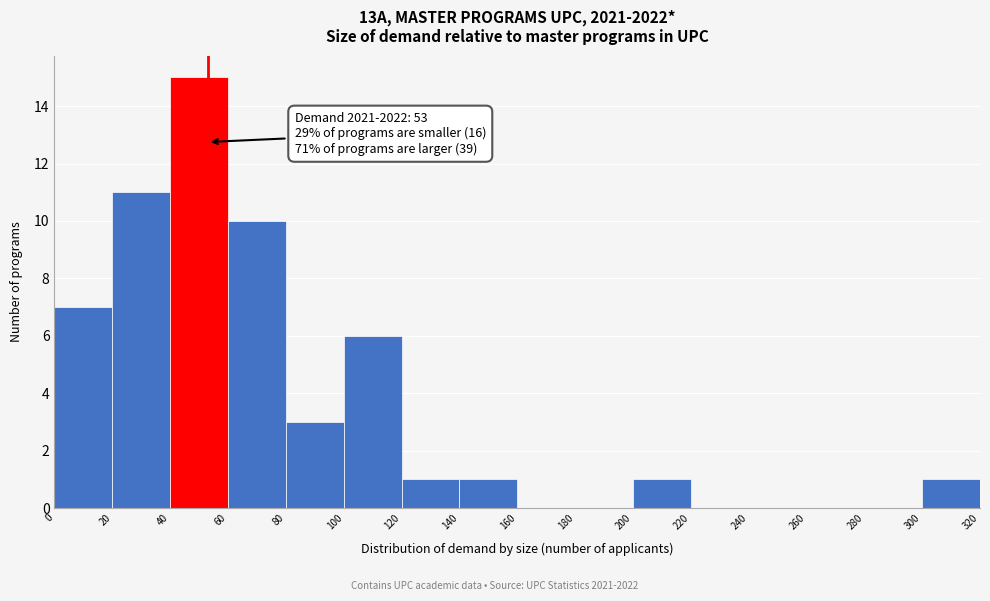

Over which range of the x-axis is the bar tallest?

40 to 60